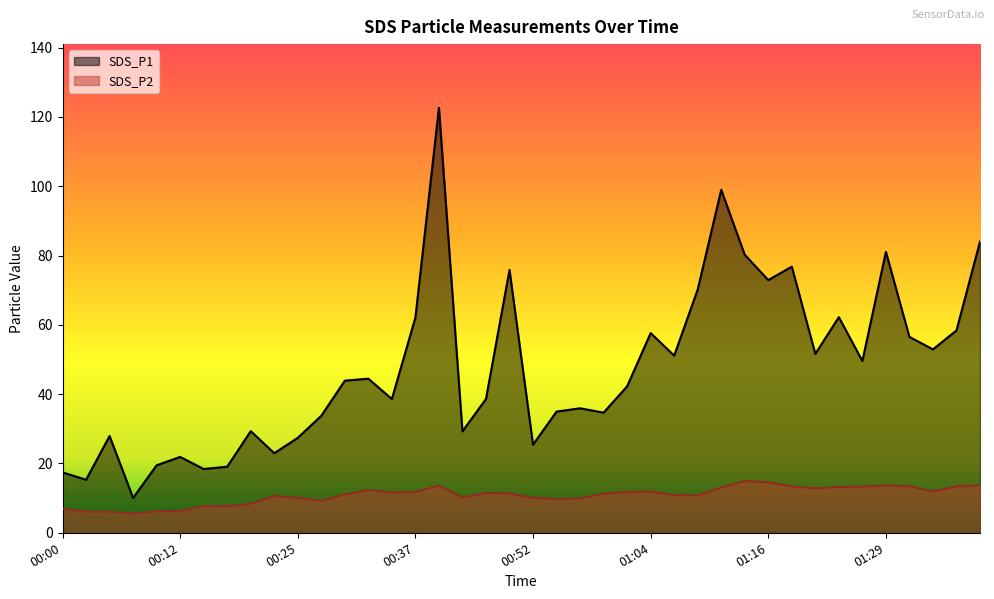

Which series changed the most between 00:37 and 01:04?

SDS_P1